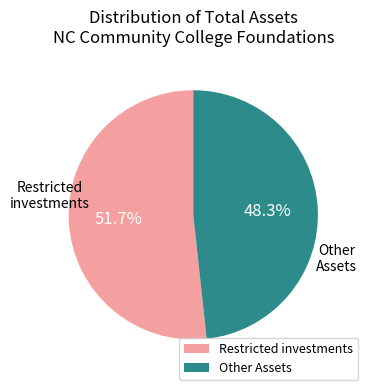

Rank the categories by value from highest to lowest.

Restricted investments, Other Assets